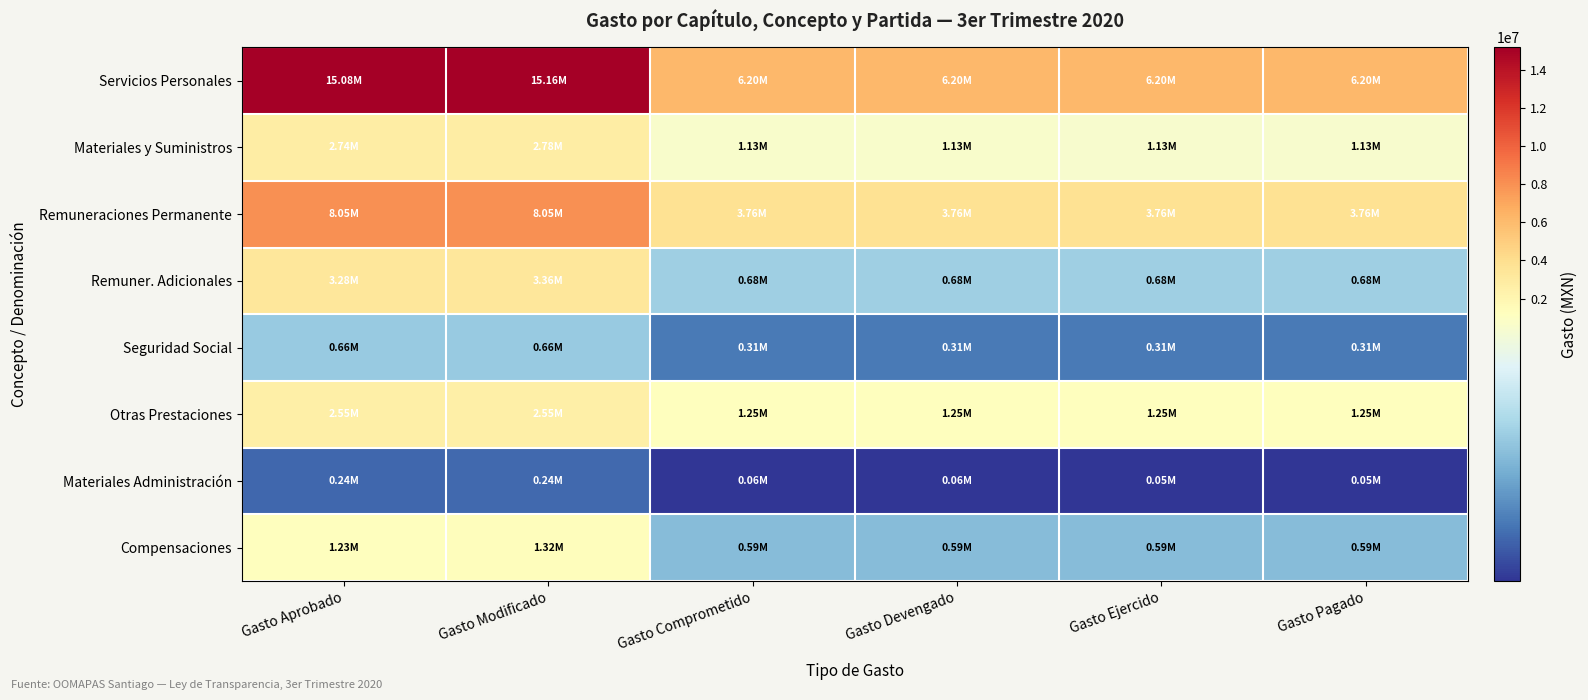

Which series changed the most between Gasto Modificado and Gasto Devengado?

Servicios Personales